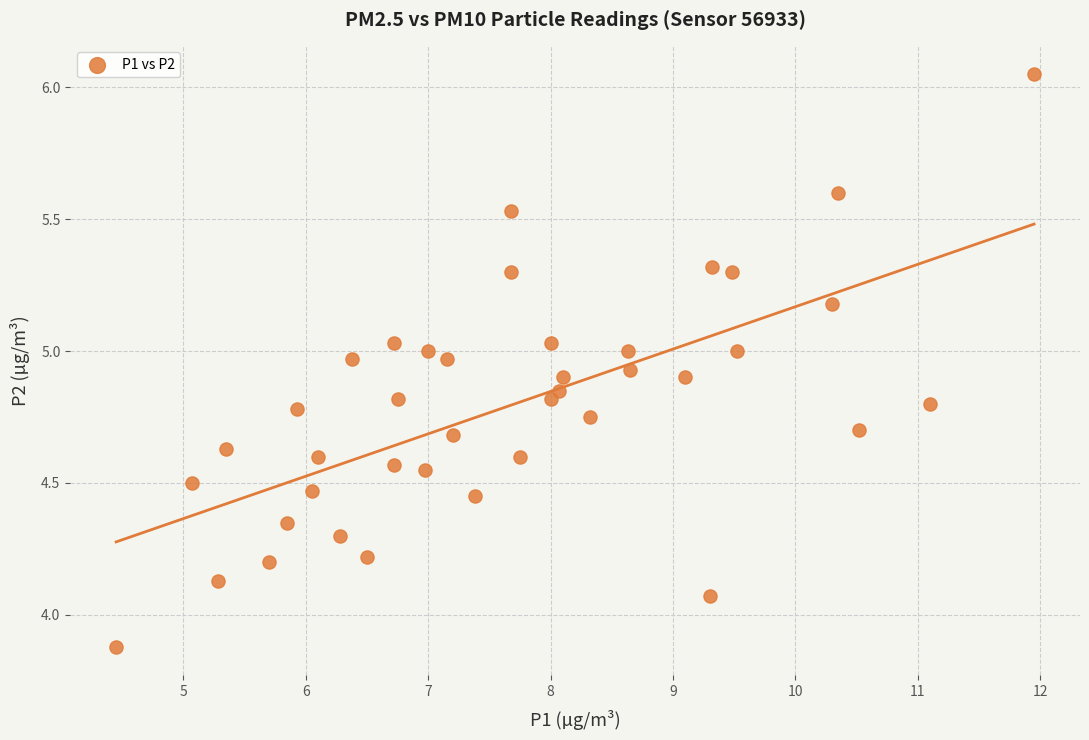

What is the range of Y values (max minus min)?

2.2